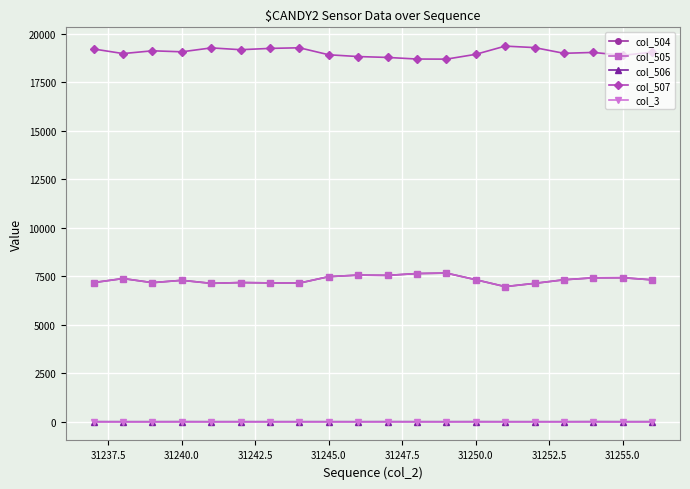

How many data points in col_506 are less than 1?

10